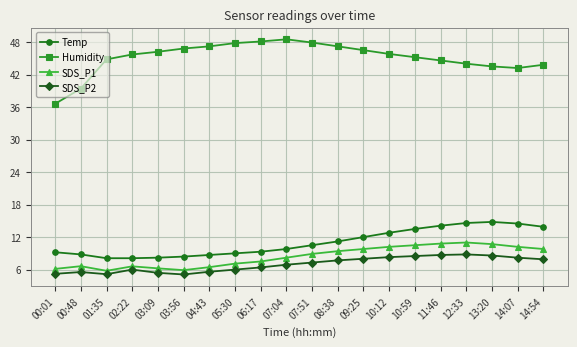

What is the value of the SDS_P1 point at the 1st from the left?

6.1